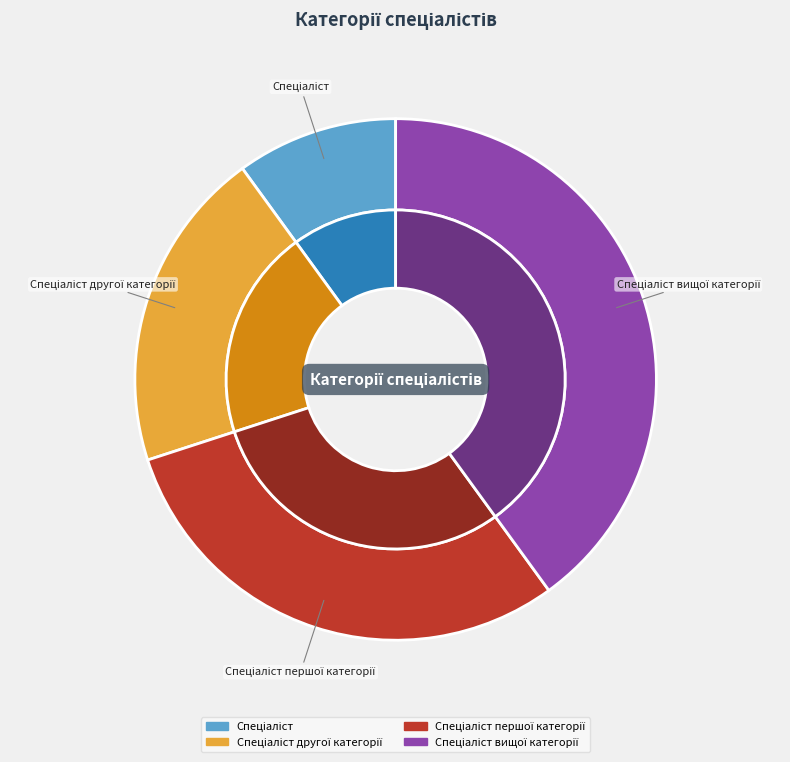

Combined, do Спеціаліст першої категорії and Спеціаліст другої категорії account for over 50%?

No